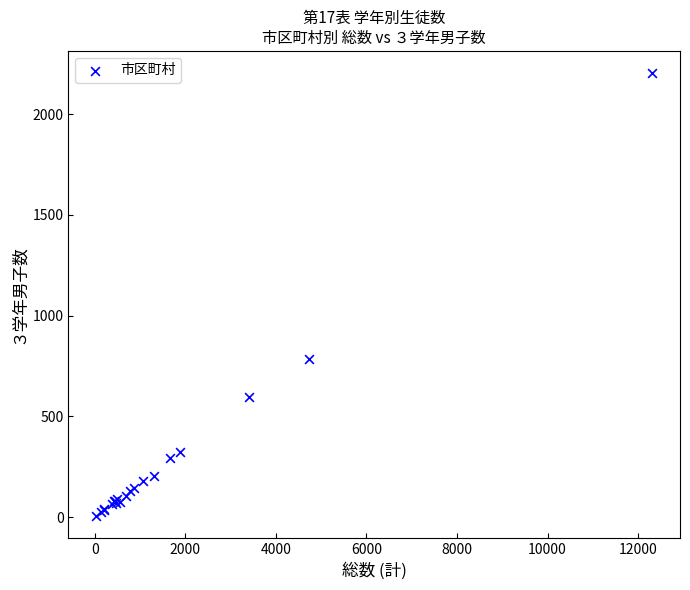

What Y value in the scatter plot is closest to 1105?

787